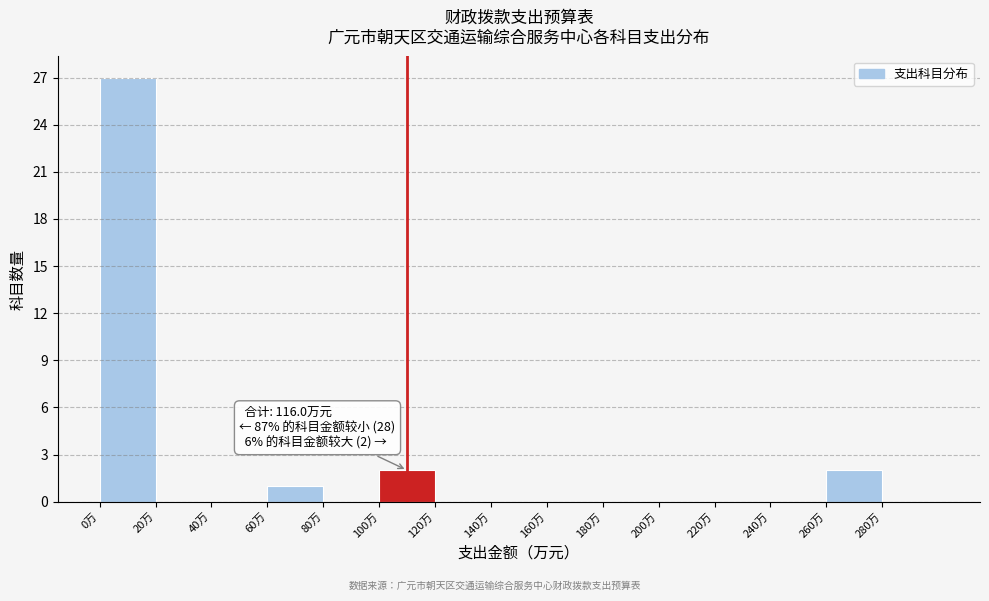

Which range on the x-axis has the tallest bar?

0 to 20